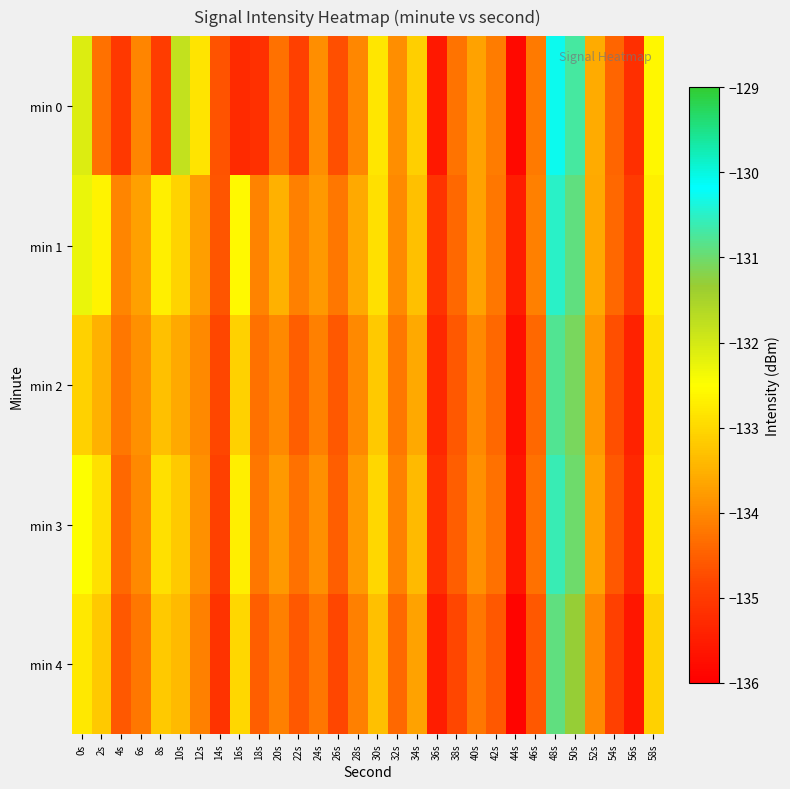

At which category is the sum across all series the highest?

48s